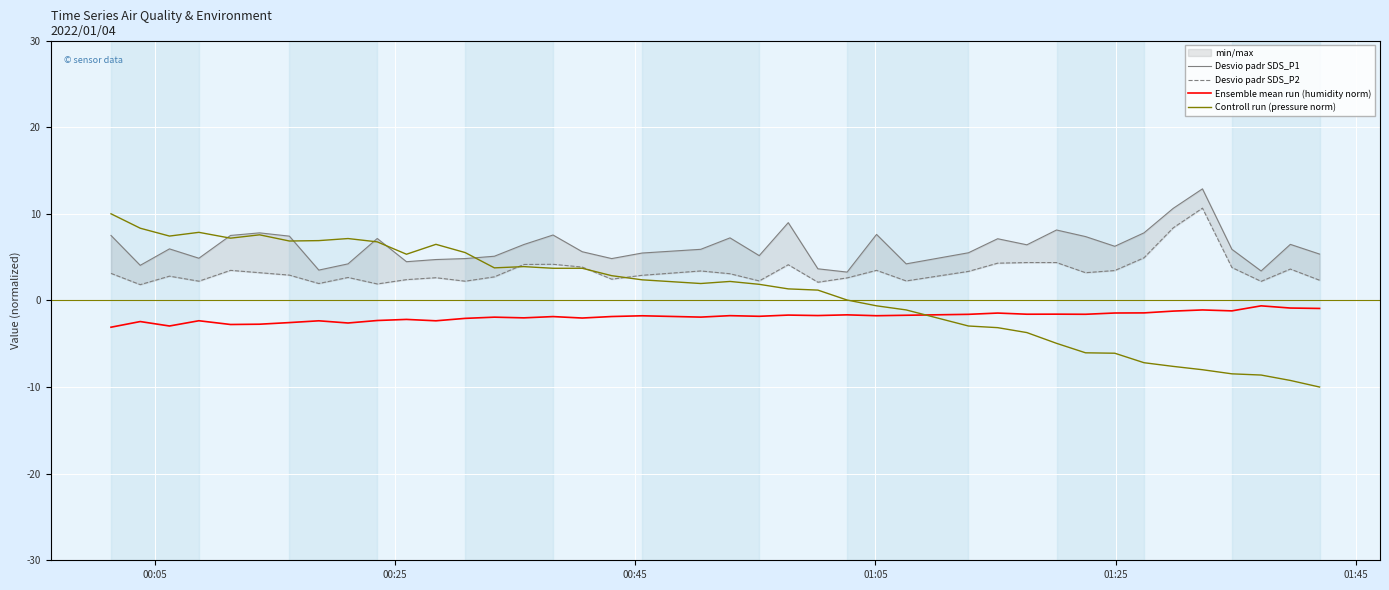

How many lines are shown in the chart?

4